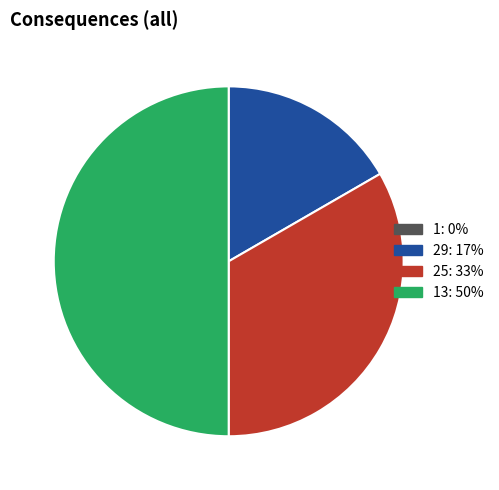

To the nearest percent, what is the difference between the largest and smallest slice percentages?

50%